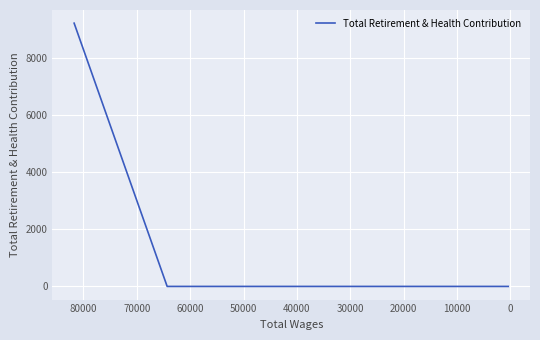

Is this an area chart (filled region under the line)?

No